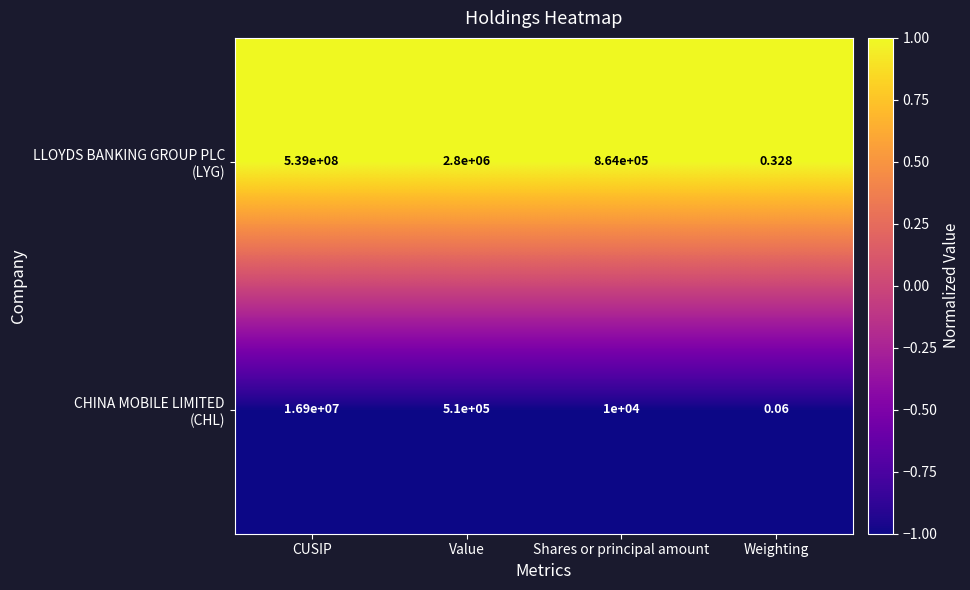

At which category is the sum across all series the highest?

CUSIP